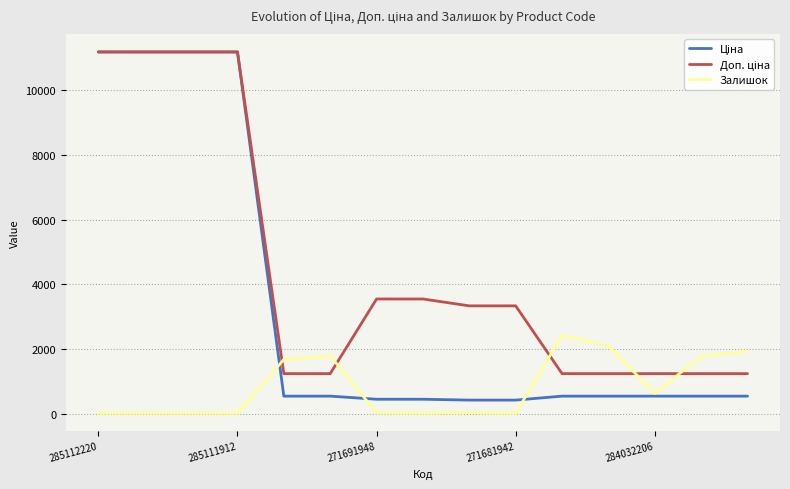

What is the maximum value for Залишок?

2419.0